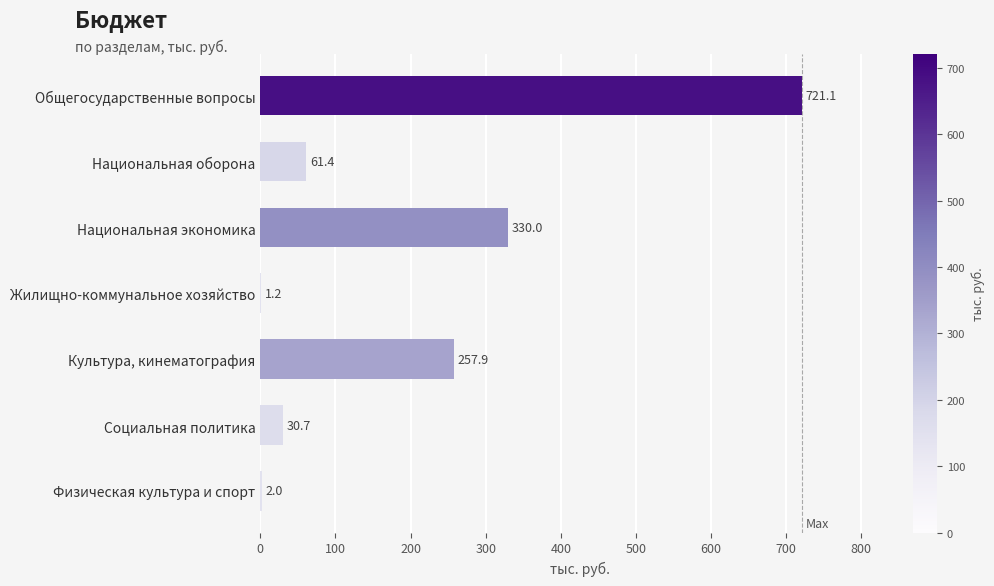

Which category has the highest value across all series?

Общегосударственные вопросы